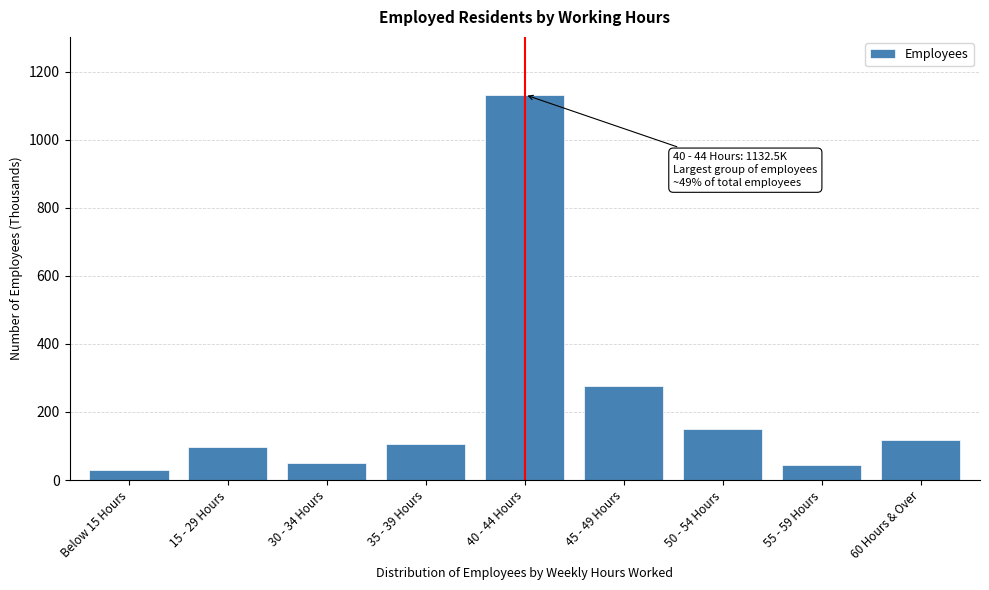

Reading right to left, transcribe all the data shown in this chart.

117.5	44.9	148.7	276.8	1132.5	105.0	51.3	96.6	29.1